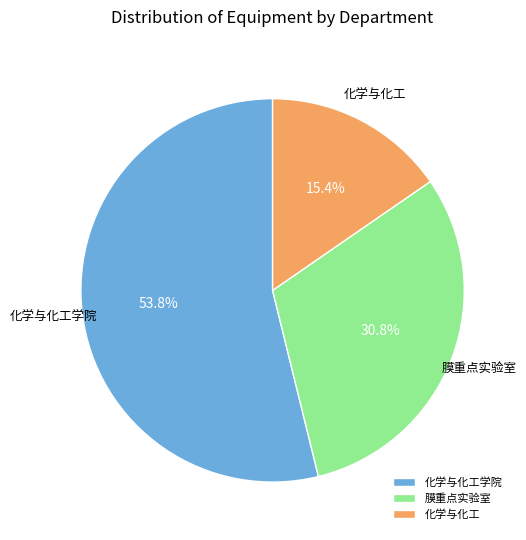

How many segments does this pie chart have?

3